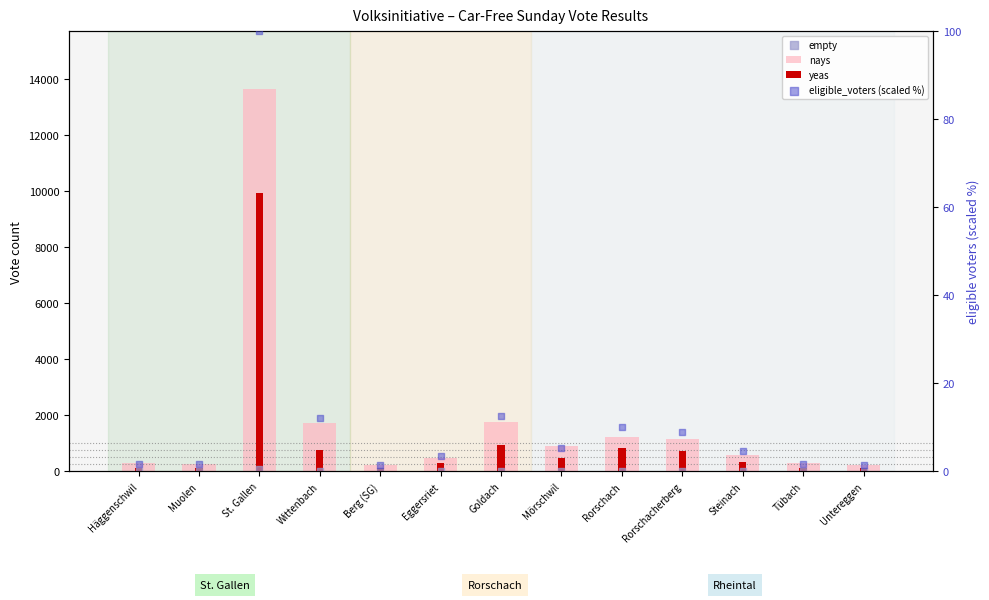

What are all the series names shown in the legend?

nays, yeas, empty, eligible_voters (scaled %)